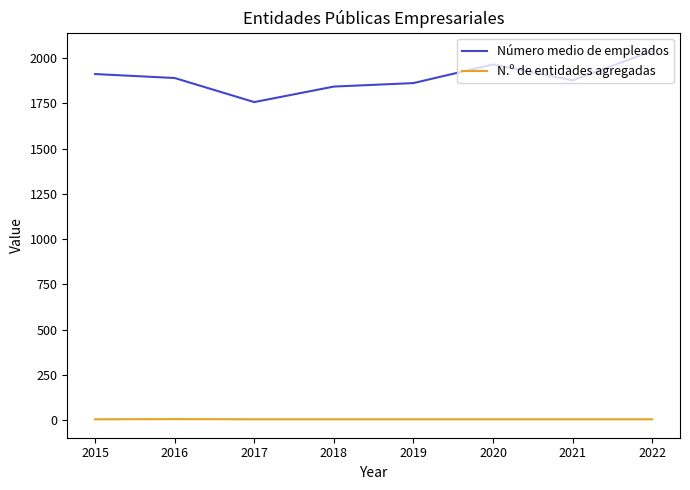

What is the lowest value of the Número medio de empleados series?

1757.0